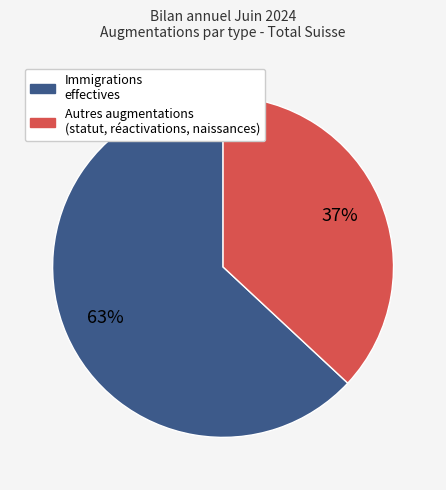

Does any single category account for the majority?

Yes